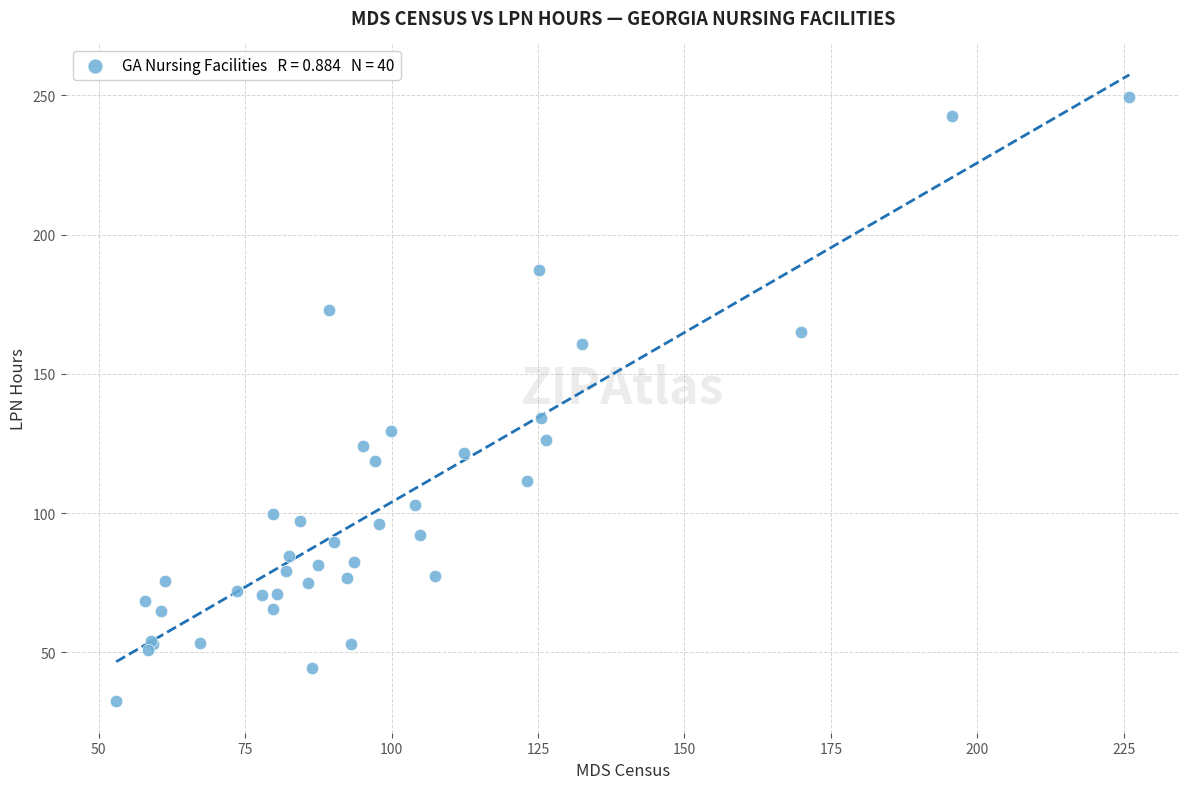

What Y value in the scatter plot is closest to 140?

134.2